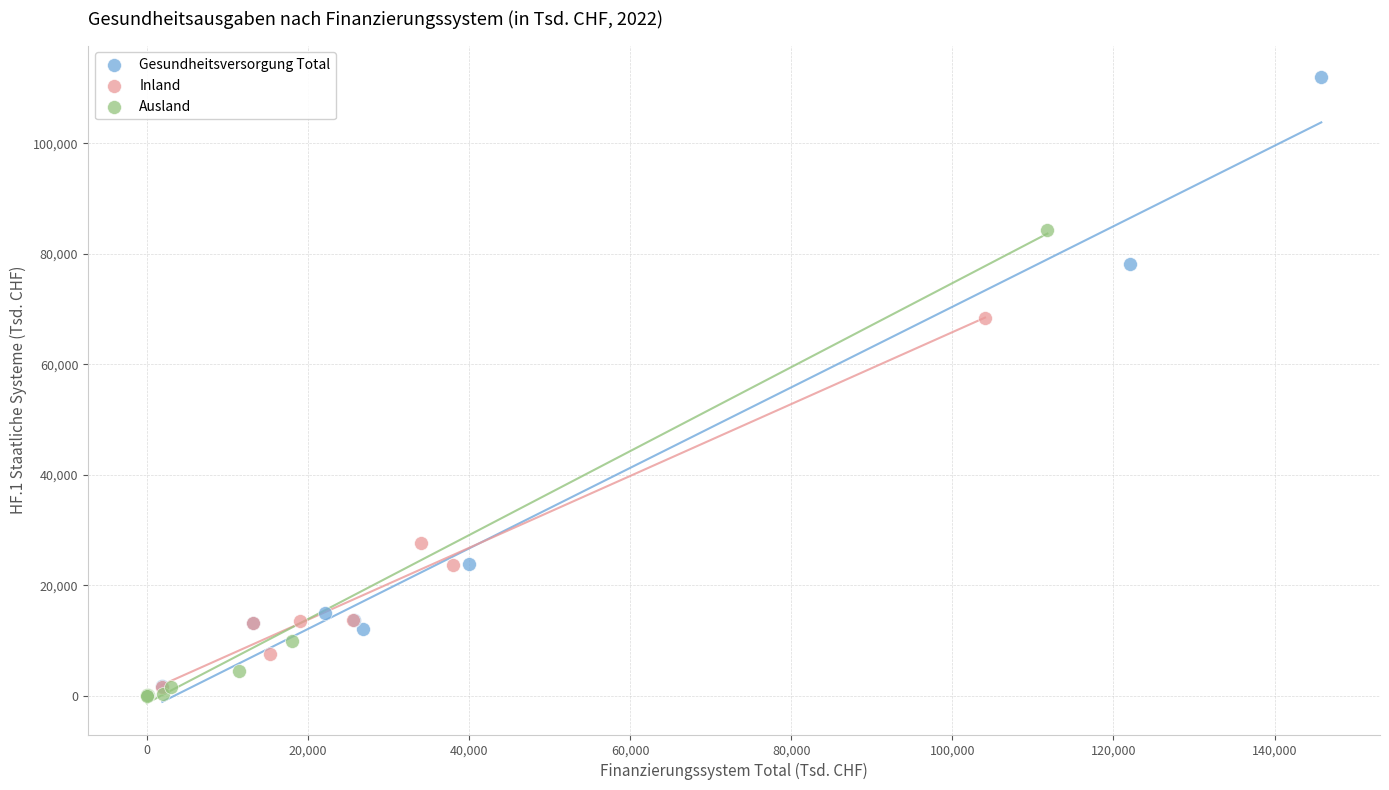

Which series reaches the maximum Y coordinate?

Gesundheitsversorgung Total